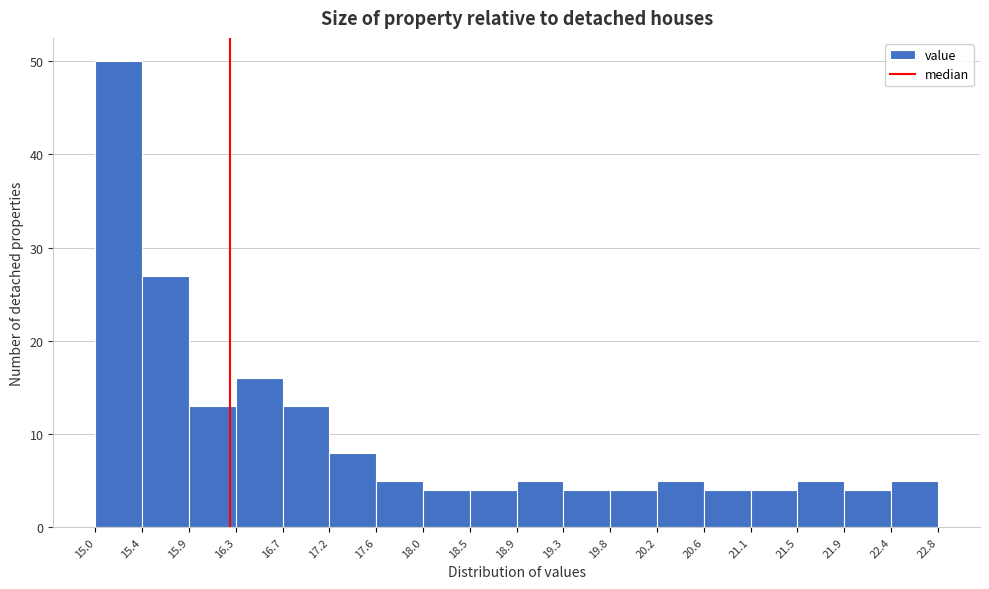

Reading left to right, list every bar in this chart as the range it spans on the x-axis followed by its height. The values are not printed on the chart, so give them approximately, as read against the axis.

15.0 to 15.4: 50
15.4 to 15.9: 27
15.9 to 16.3: 13
16.3 to 16.7: 16
16.7 to 17.2: 13
17.2 to 17.6: 8
17.6 to 18.0: 5
18.0 to 18.5: 4
18.5 to 18.9: 4
18.9 to 19.3: 5
19.3 to 19.8: 4
19.8 to 20.2: 4
20.2 to 20.6: 5
20.6 to 21.1: 4
21.1 to 21.5: 4
21.5 to 21.9: 5
21.9 to 22.4: 4
22.4 to 22.8: 5